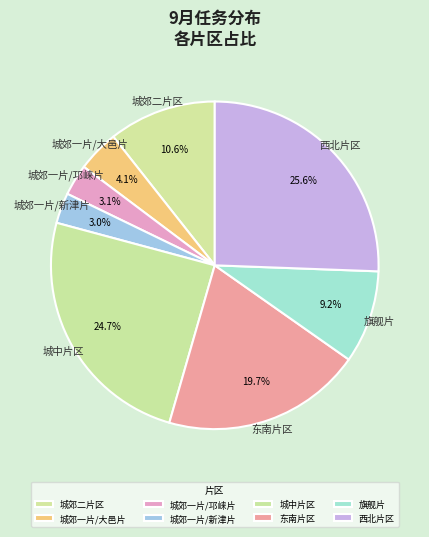

Is there a majority slice in this chart?

No